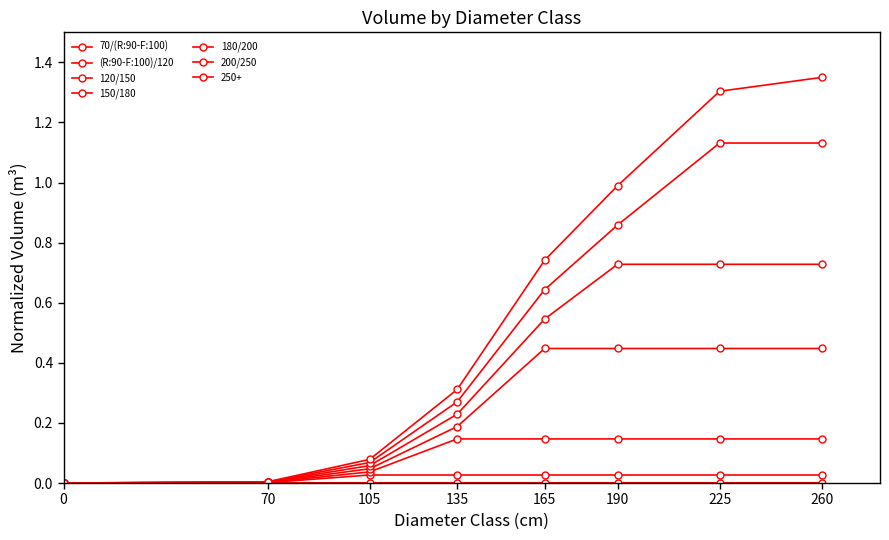

Which series has the largest range (max minus min)?

200/250